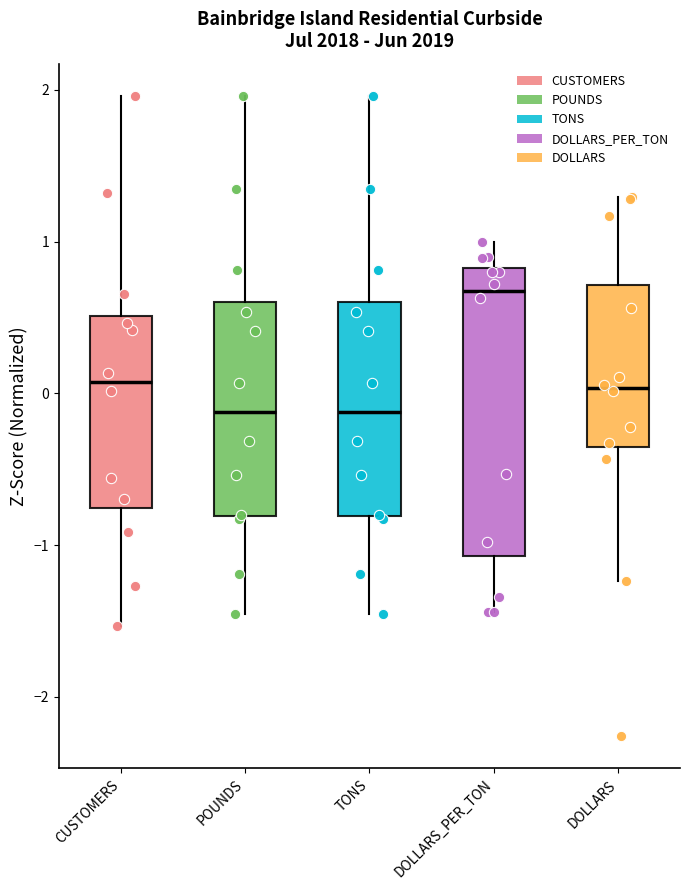

Comparing the boxes themselves (not the whiskers), which one is the tallest?

DOLLARS_PER_TON